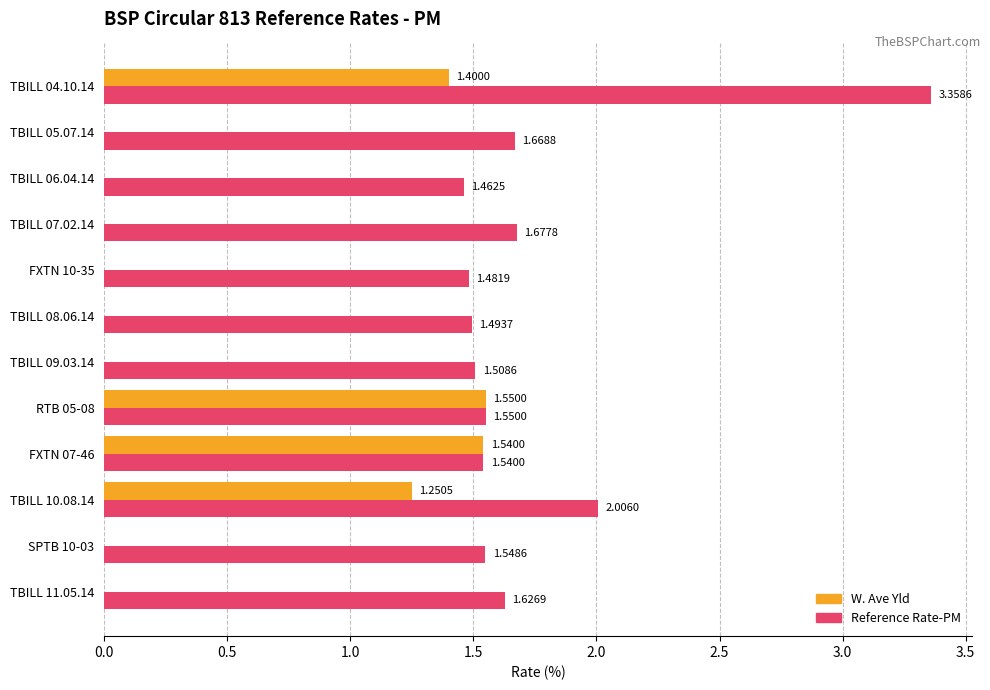

Which series has the largest total across all categories?

Reference Rate-PM